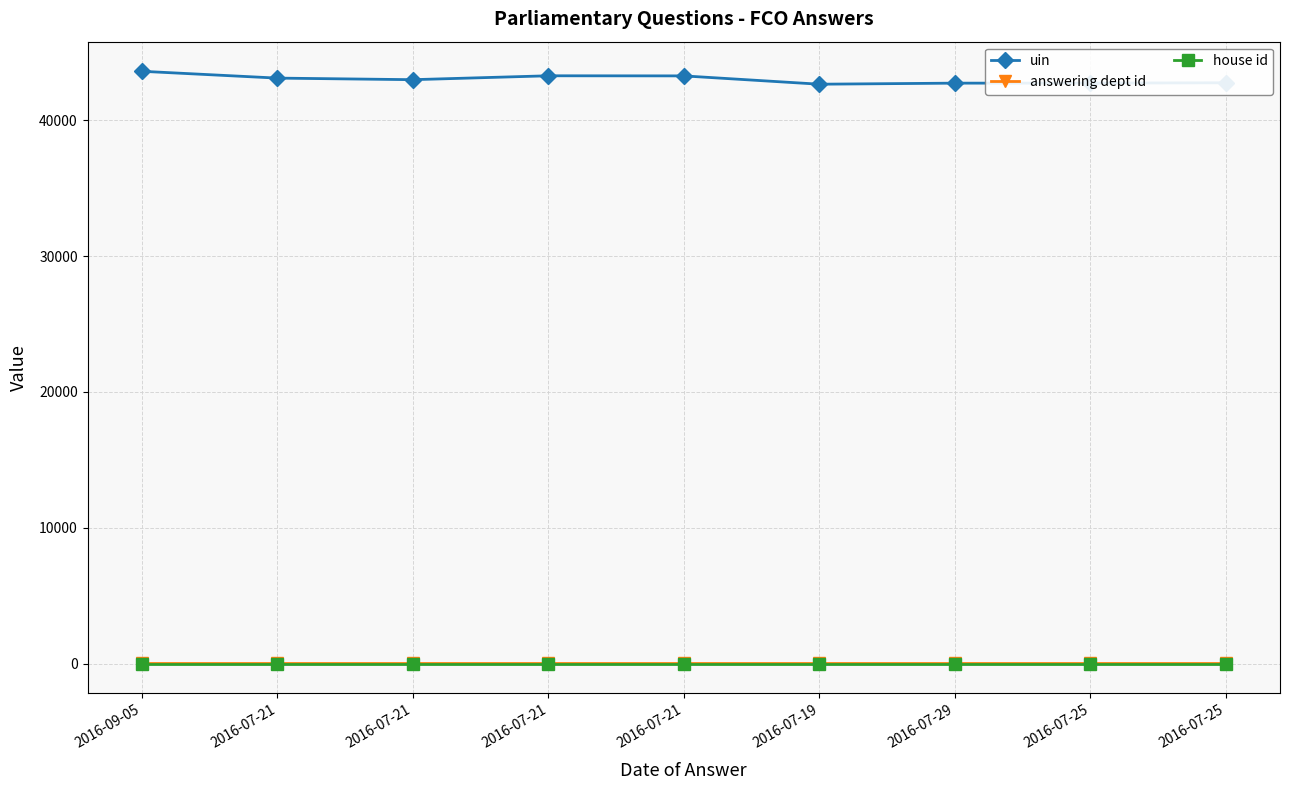

What is the difference between the highest and lowest values at 2016-09-05?

43605